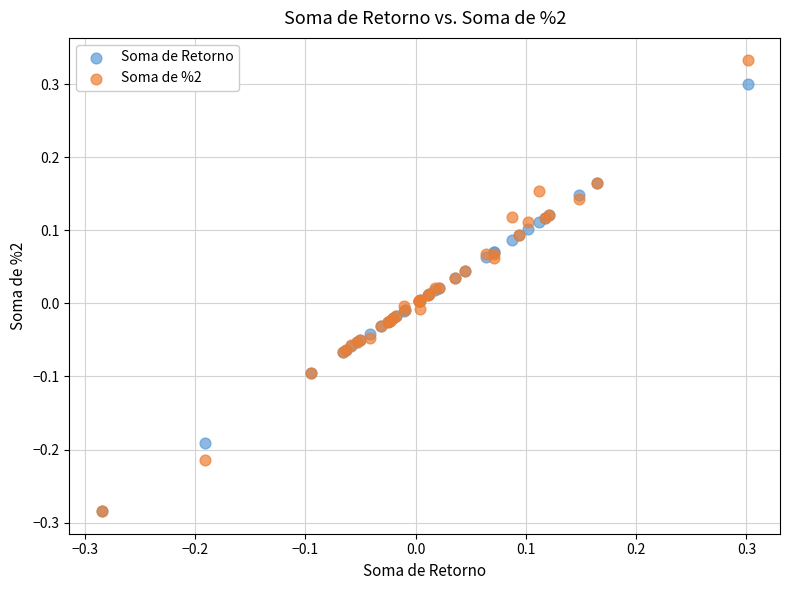

Which series reaches the maximum Y coordinate?

Soma de %2